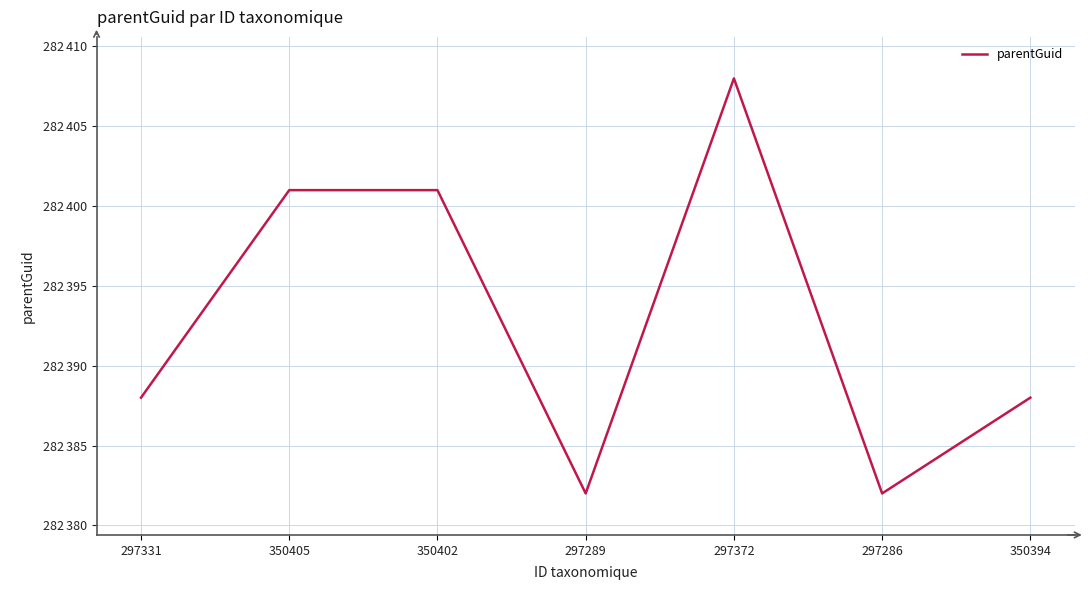

What is the change in value from 297286 to 350394?

+6